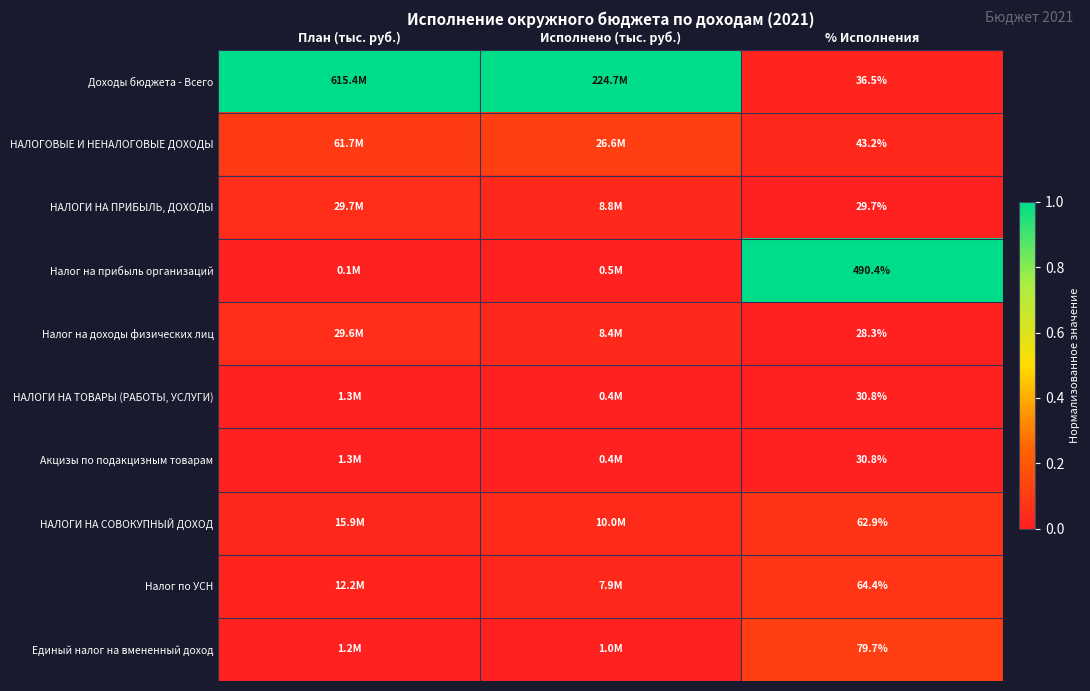

Which series has the largest total across all categories?

Доходы бюджета - Всего